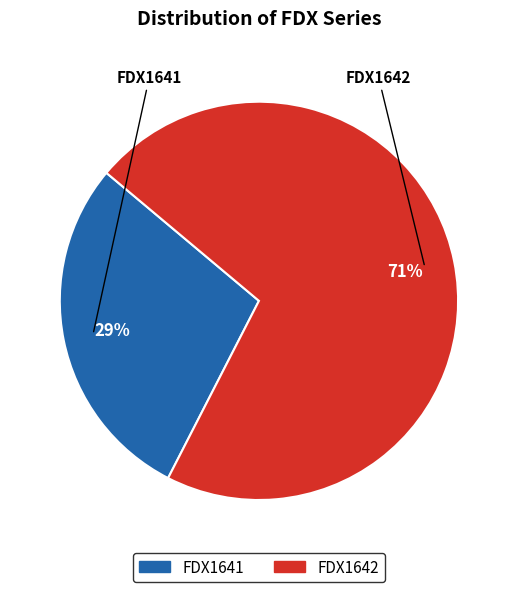

To the nearest percent, what is the combined percentage of FDX1641 and FDX1642?

100%